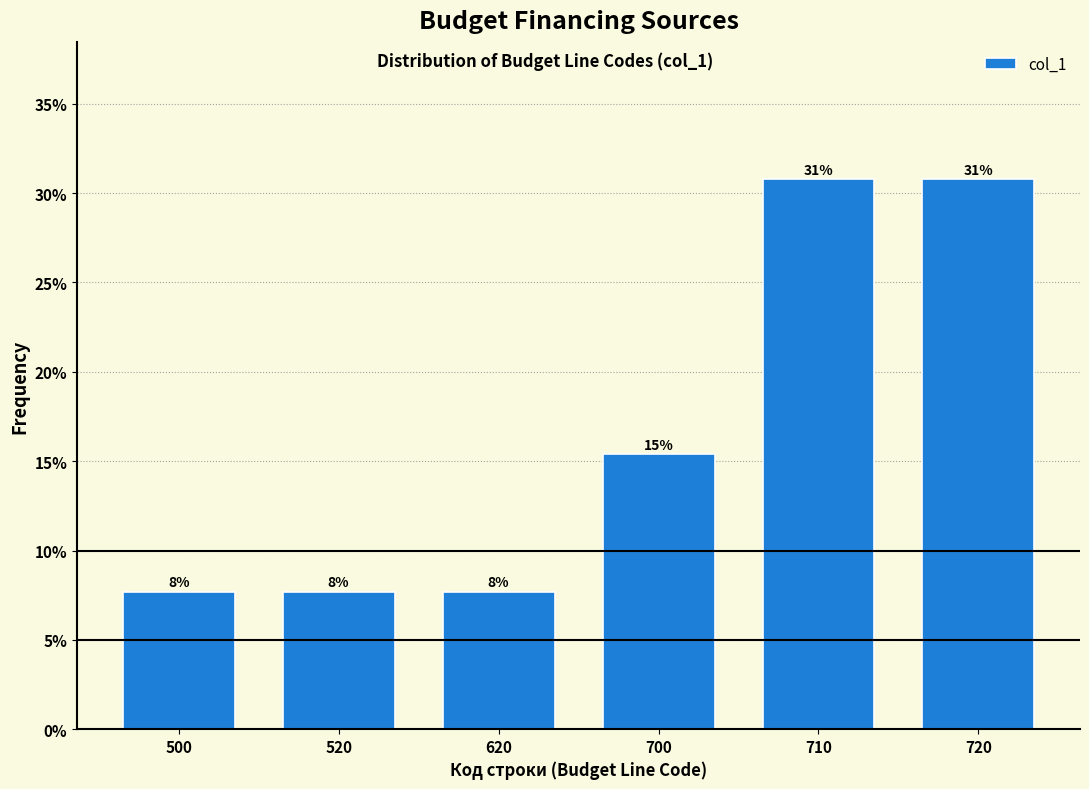

Are the bars horizontal?

No